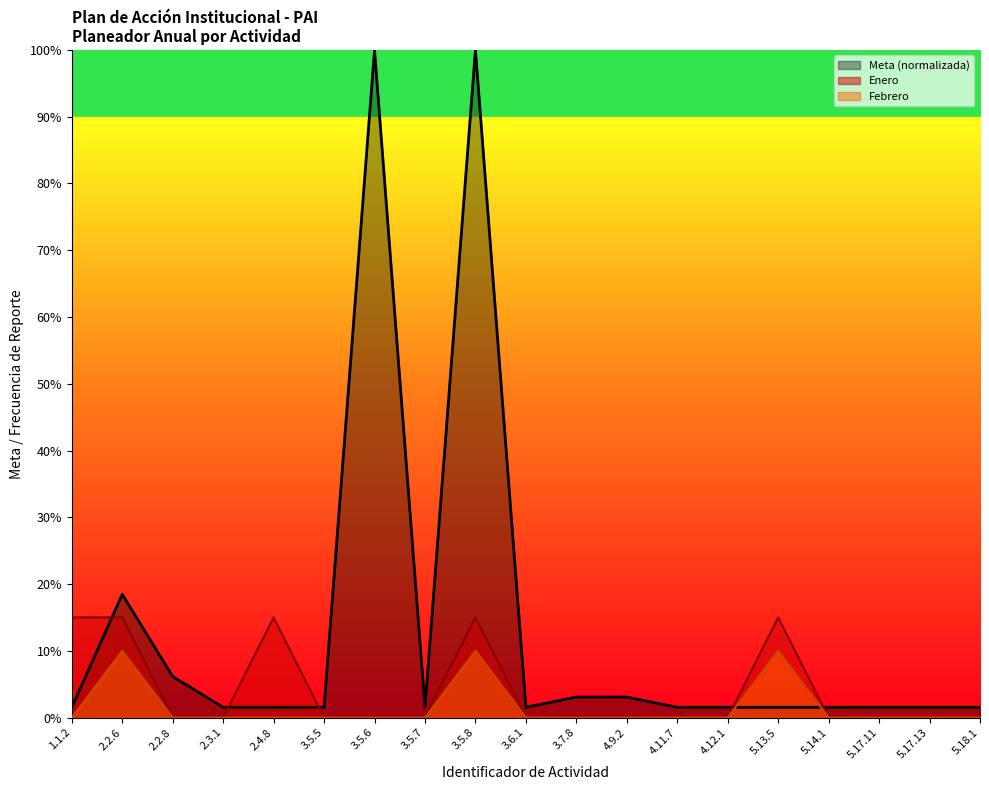

True or false: Enero line and Febrero line intersect in this chart.

False